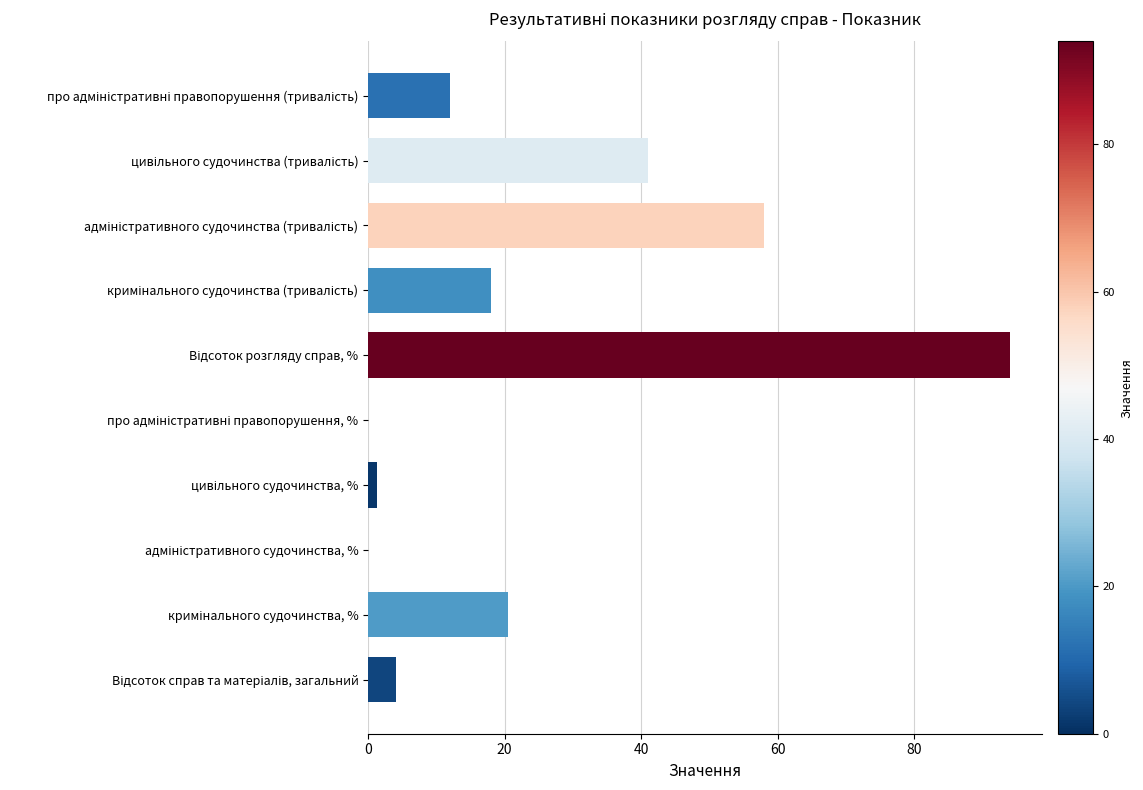

What is the maximum value shown in the chart?

94.0